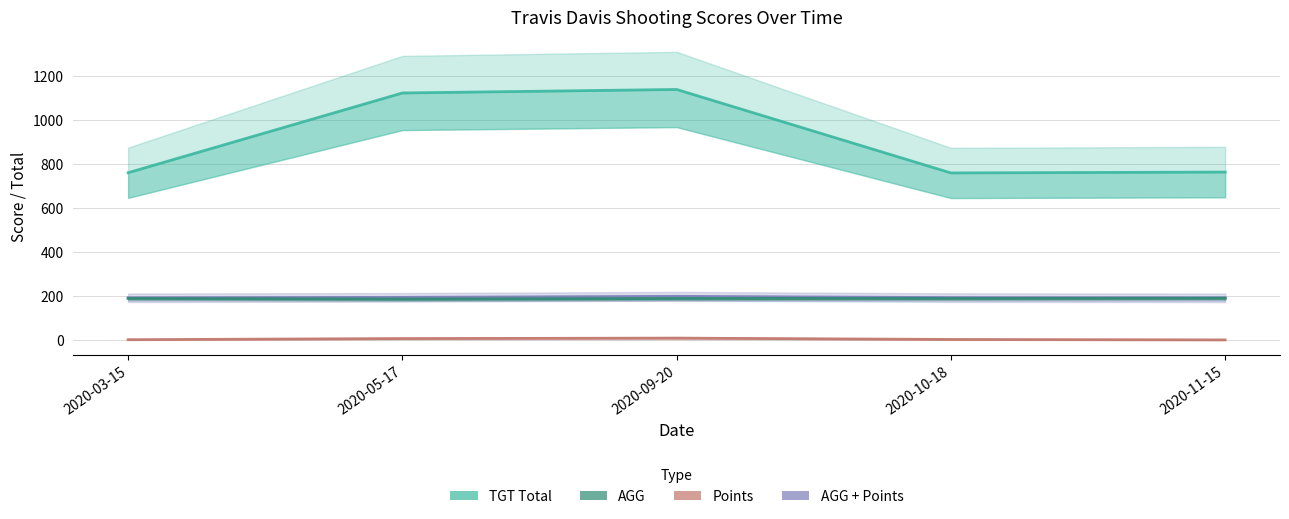

What is the difference between the AGG + Points values at 2020-09-20 and 2020-05-17?

4.7